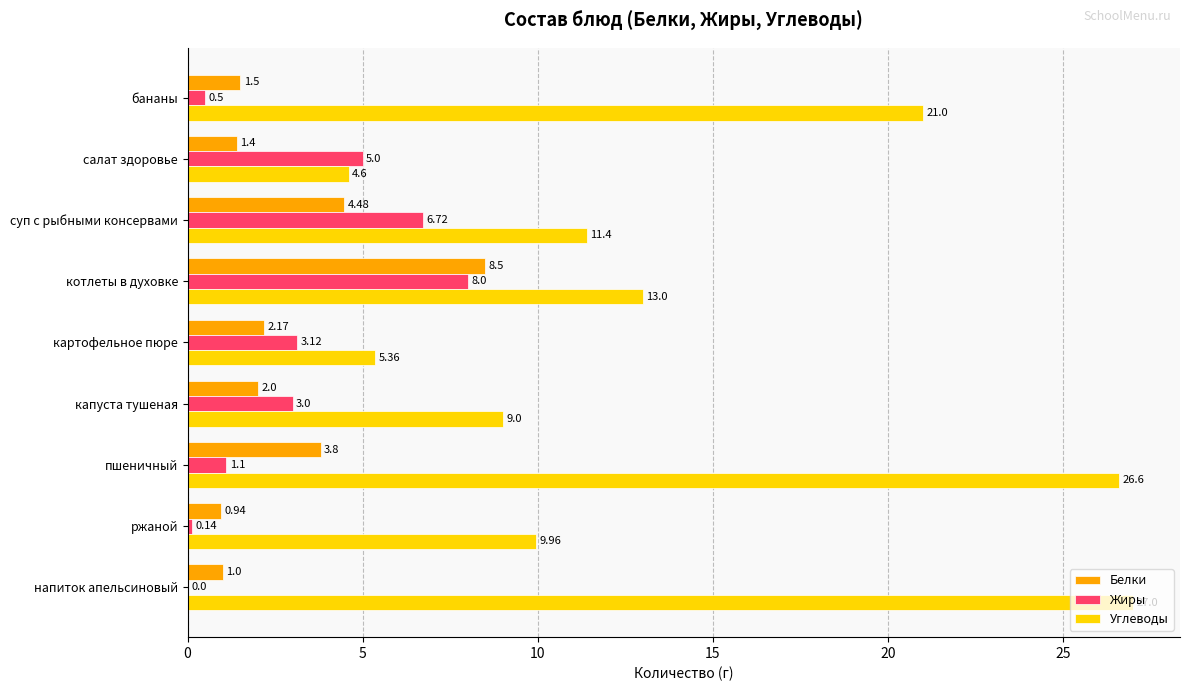

What is the average value of the Углеводы series?

14.2